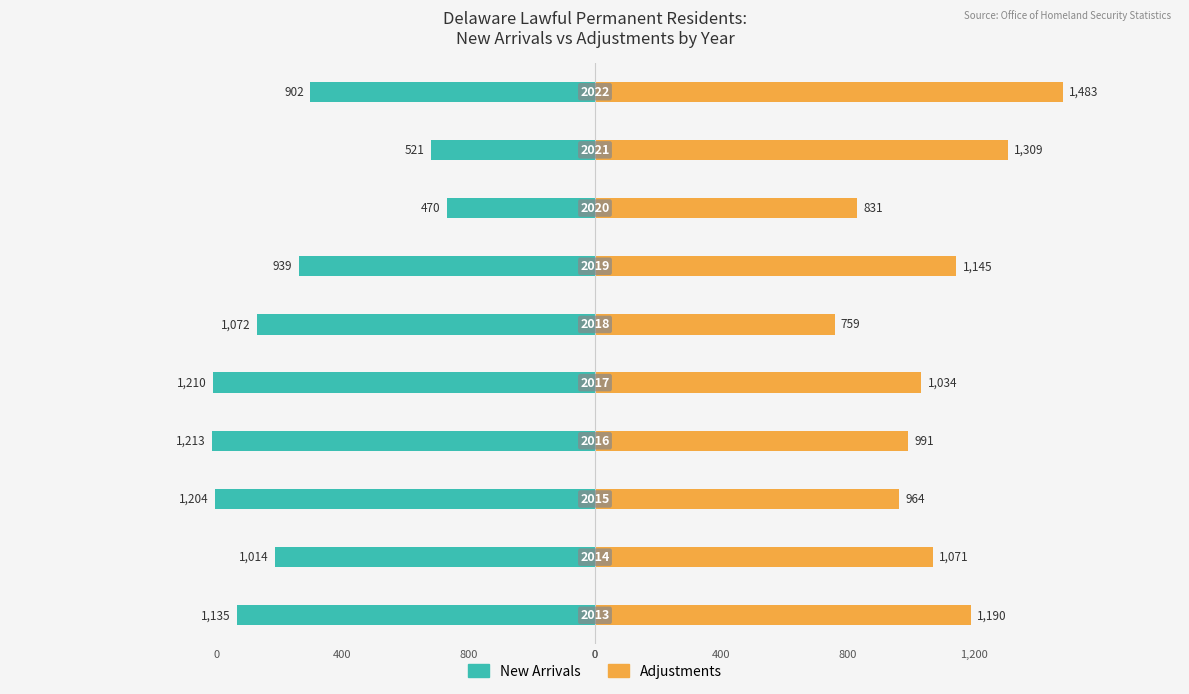

Rank the series by their average value, from highest to lowest.

Adjustments, New Arrivals